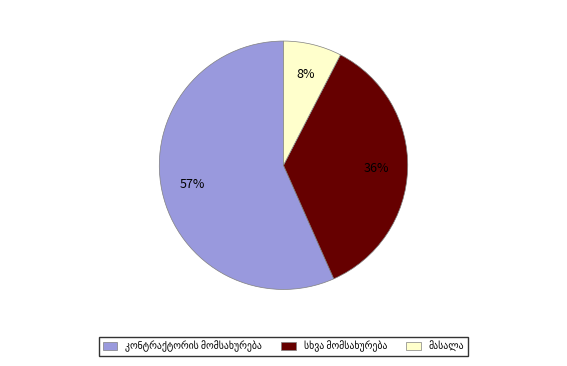

How many segments does this pie chart have?

3